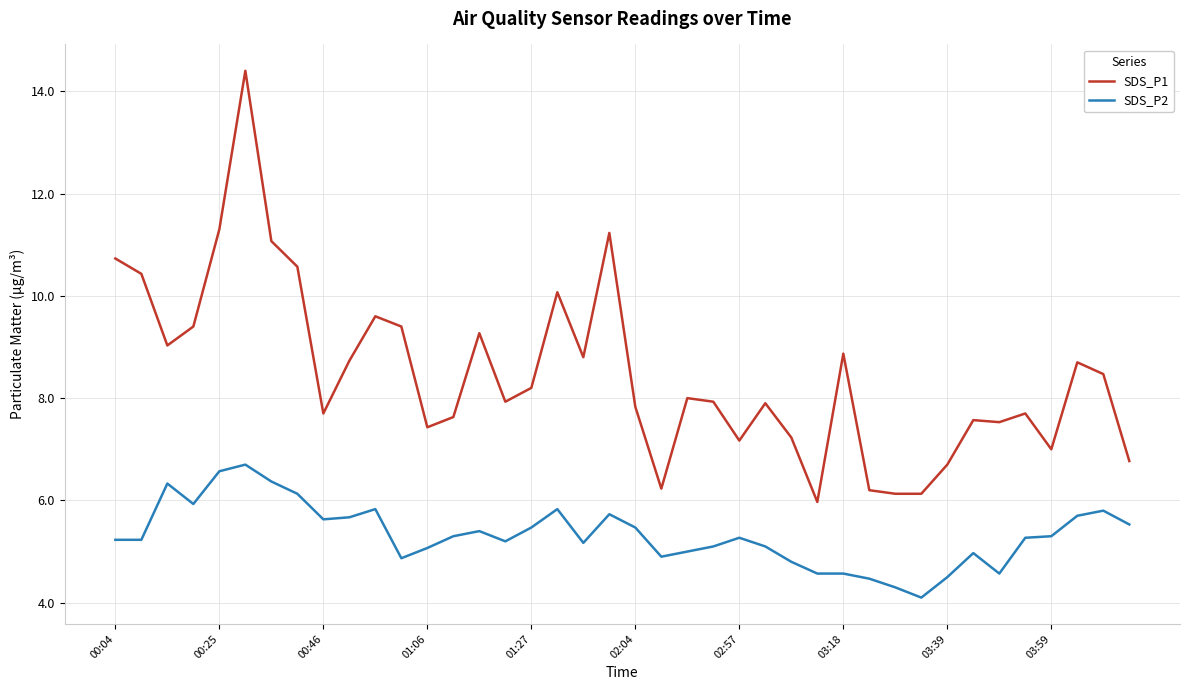

What is the maximum value shown in the chart?

14.4